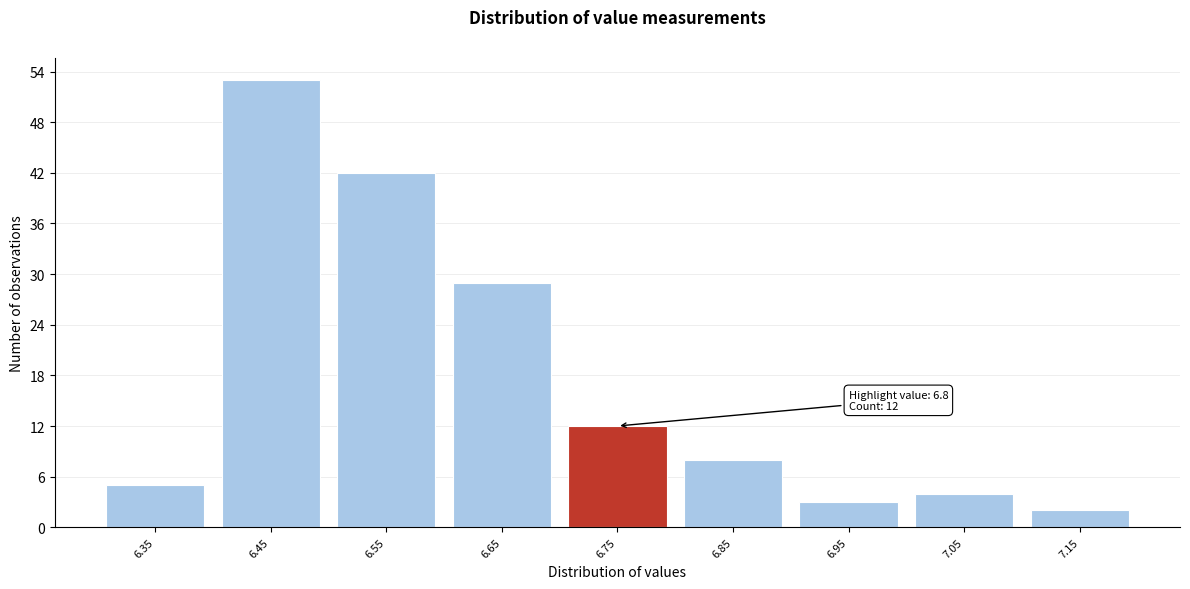

Reading right to left, transcribe all the data shown in this chart.

7.15=2	7.05=4	6.95=3	6.85=8	6.75=12	6.65=29	6.55=42	6.45=53	6.35=5